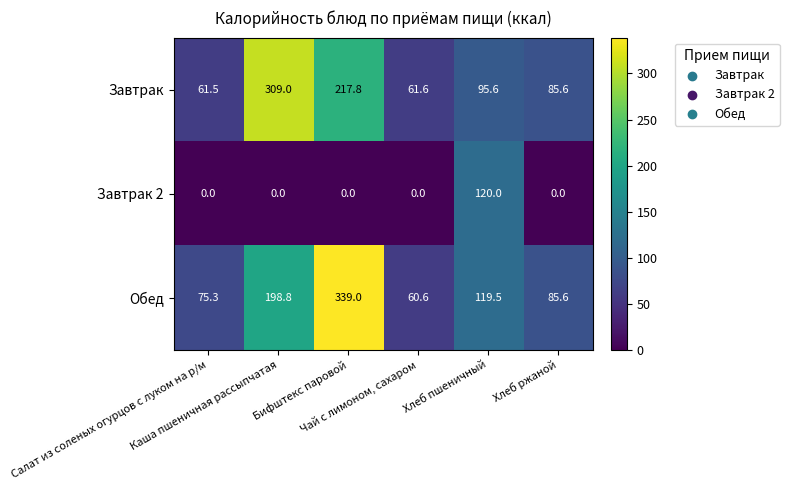

Rank the series at Хлеб пшеничный from highest to lowest value.

Завтрак 2, Обед, Завтрак